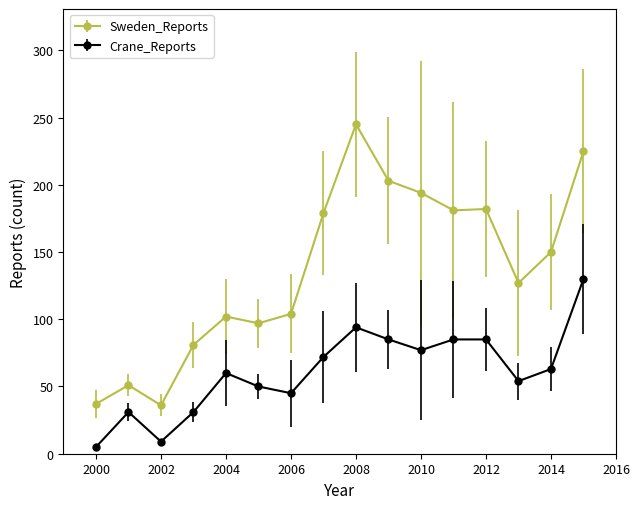

Which series has the widest spread of values?

Sweden_Reports